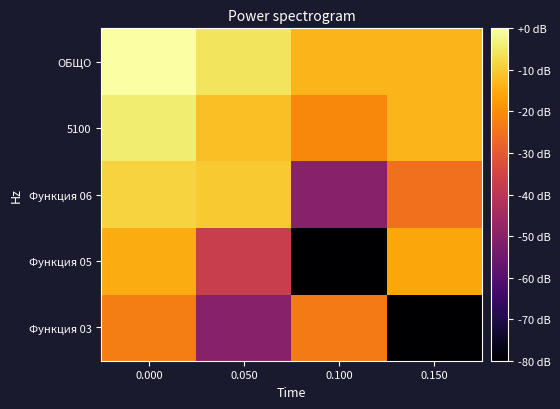

Reading left to right, extract all data points from this chart.

Функция 03: 0.000=-22.8	0.050=-50.4	0.100=-23.2	0.150=-200.0
Функция 05: 0.000=-15.0	0.050=-37.3	0.100=-200.0	0.150=-15.7
Функция 06: 0.000=-8.6	0.050=-10.1	0.100=-50.4	0.150=-25.1
5100: 0.000=-4.1	0.050=-11.7	0.100=-20.9	0.150=-13.1
ОБЩО: 0.000=0.0	0.050=-5.9	0.100=-13.3	0.150=-13.1